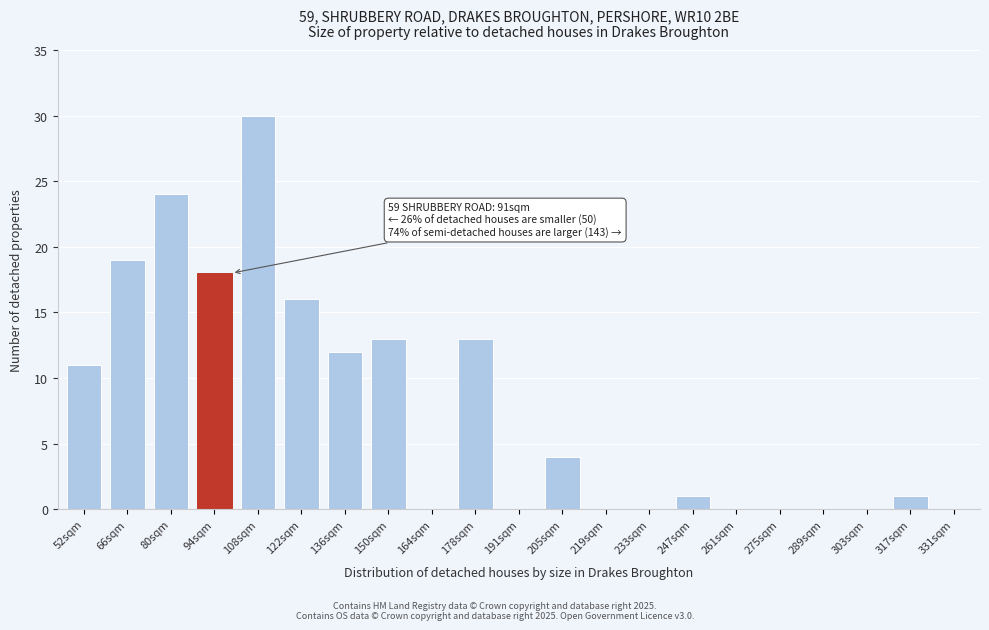

Reading left to right, extract all data points from this chart.

52sqm=11	66sqm=19	80sqm=24	94sqm=18	108sqm=30	122sqm=16	136sqm=12	150sqm=13	164sqm=0	178sqm=13	191sqm=0	205sqm=4	219sqm=0	233sqm=0	247sqm=1	261sqm=0	275sqm=0	289sqm=0	303sqm=0	317sqm=1	331sqm=0